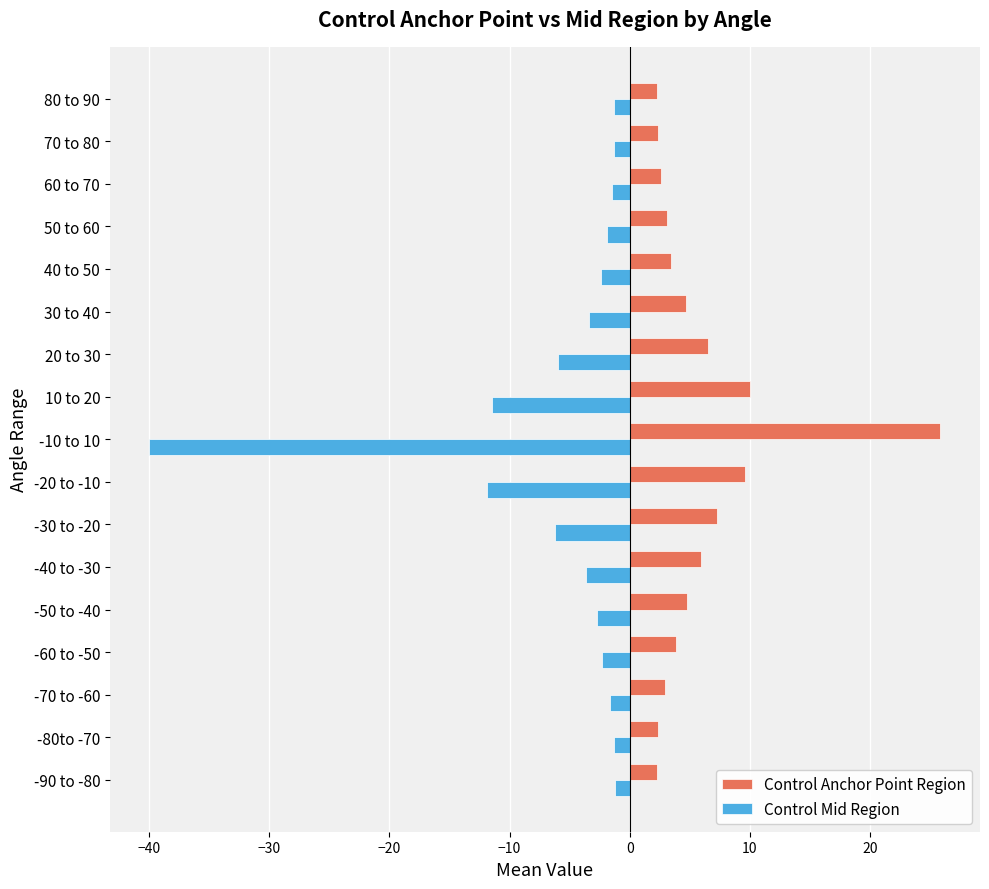

True or false: Control Mid Region has a value of -2.4 at 40 to 50.

True